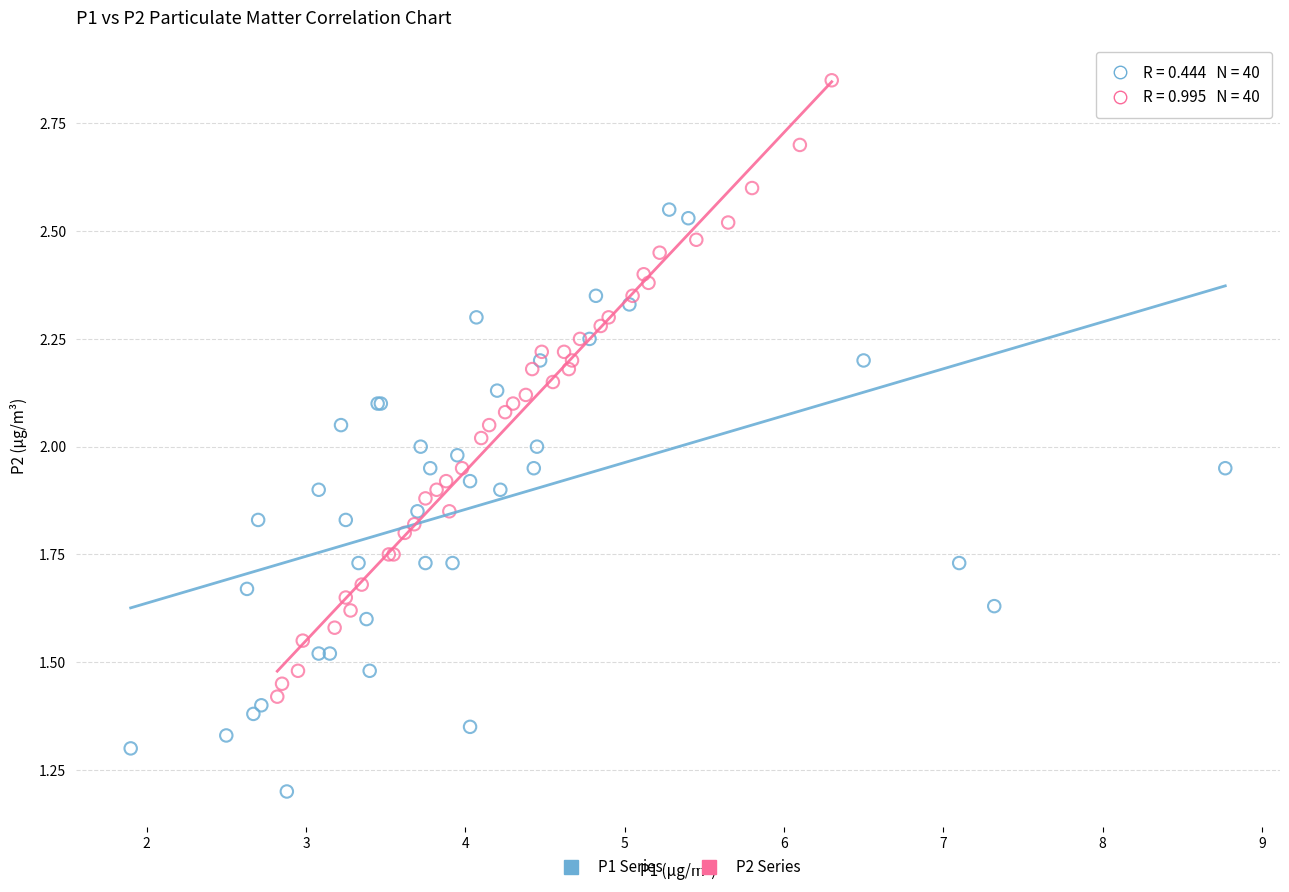

Which series has the largest Y range (max minus min)?

P2 Series